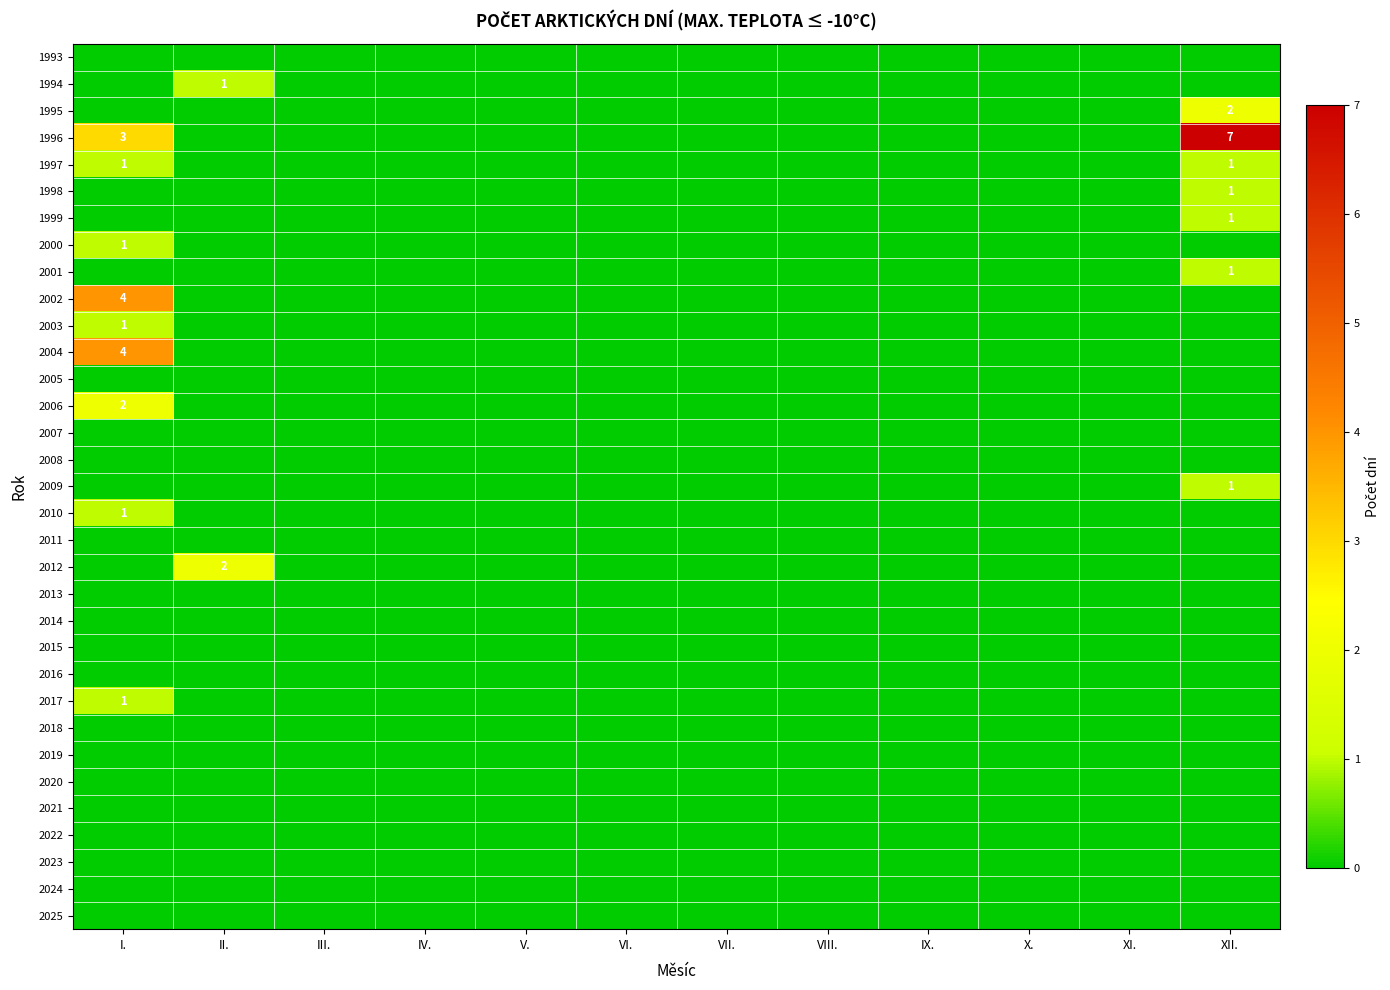

At which category is the sum across all series the highest?

I.